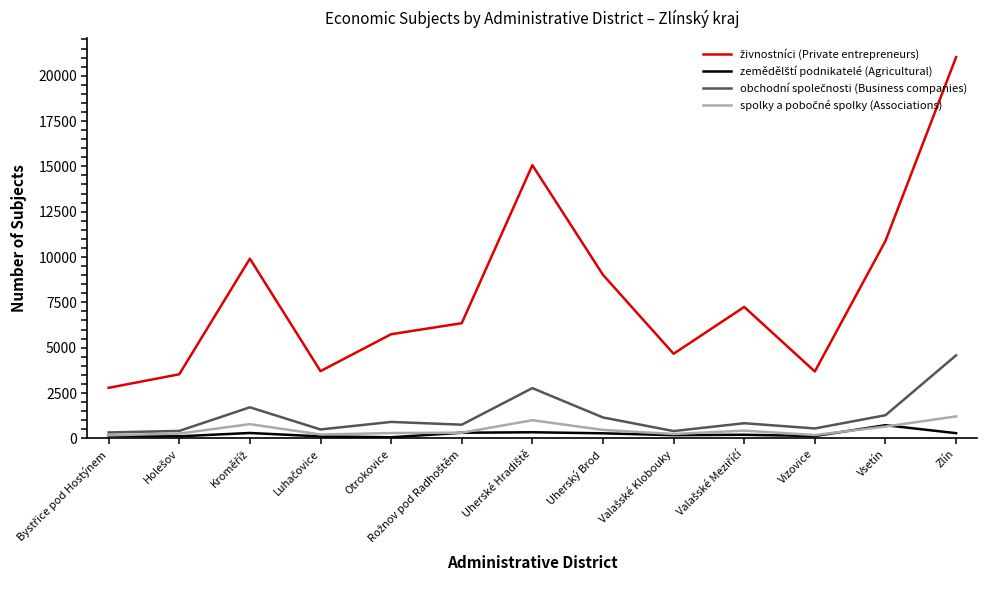

At which category does the chart reach its peak across all series?

Zlín